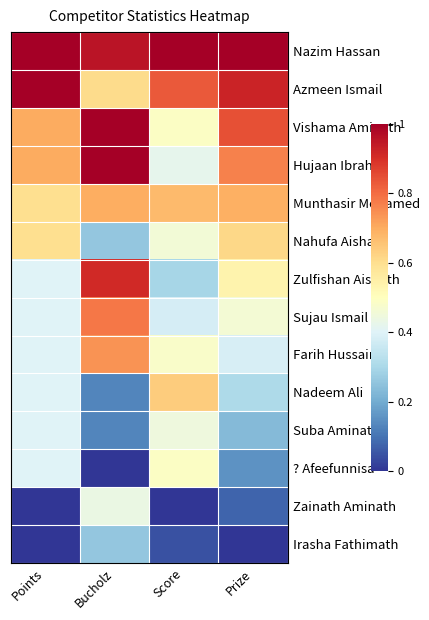

At which category is the sum across all series the highest?

Bucholz